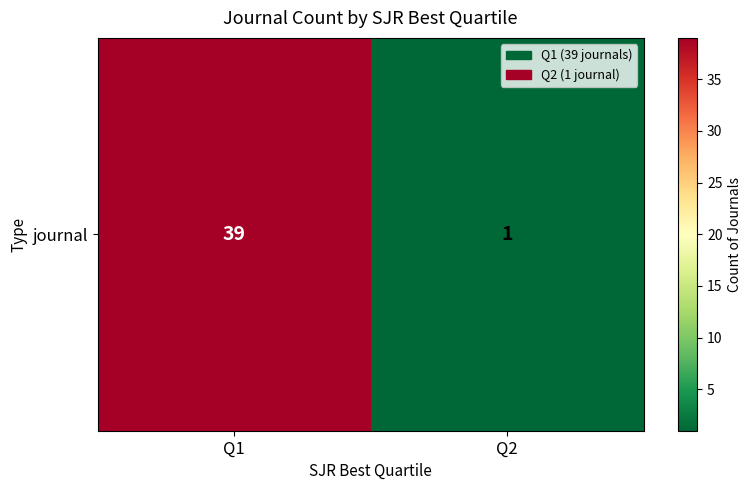

What is the smallest value displayed?

1